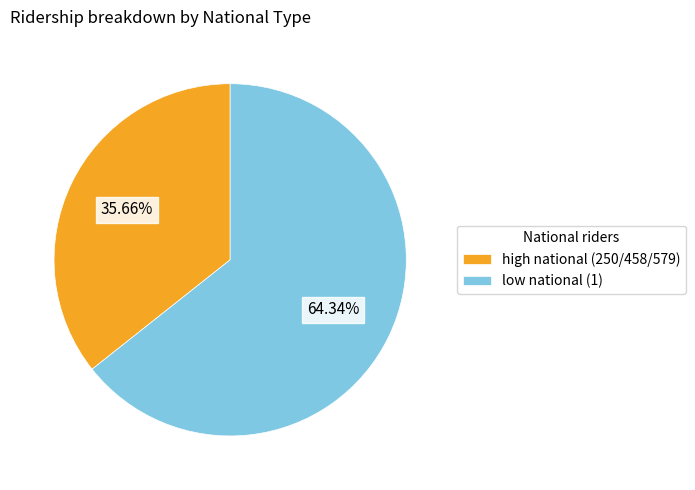

Which slice is the smallest?

high national (250/458/579)